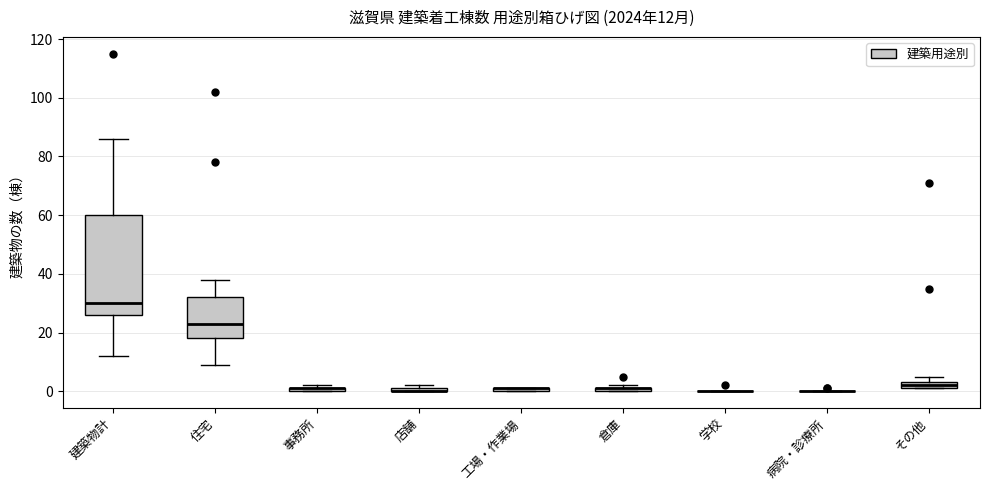

Comparing the boxes themselves (not the whiskers), which one is the tallest?

建築物計